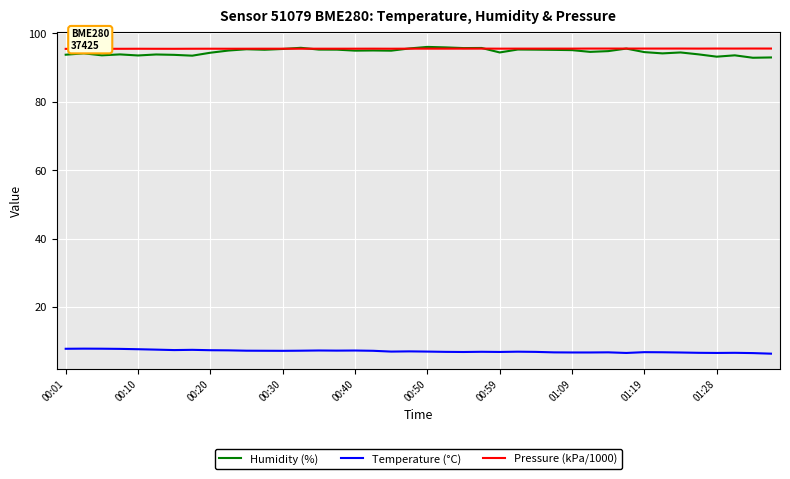

What is the difference between the maximum and minimum values in the Humidity (%) series?

3.2